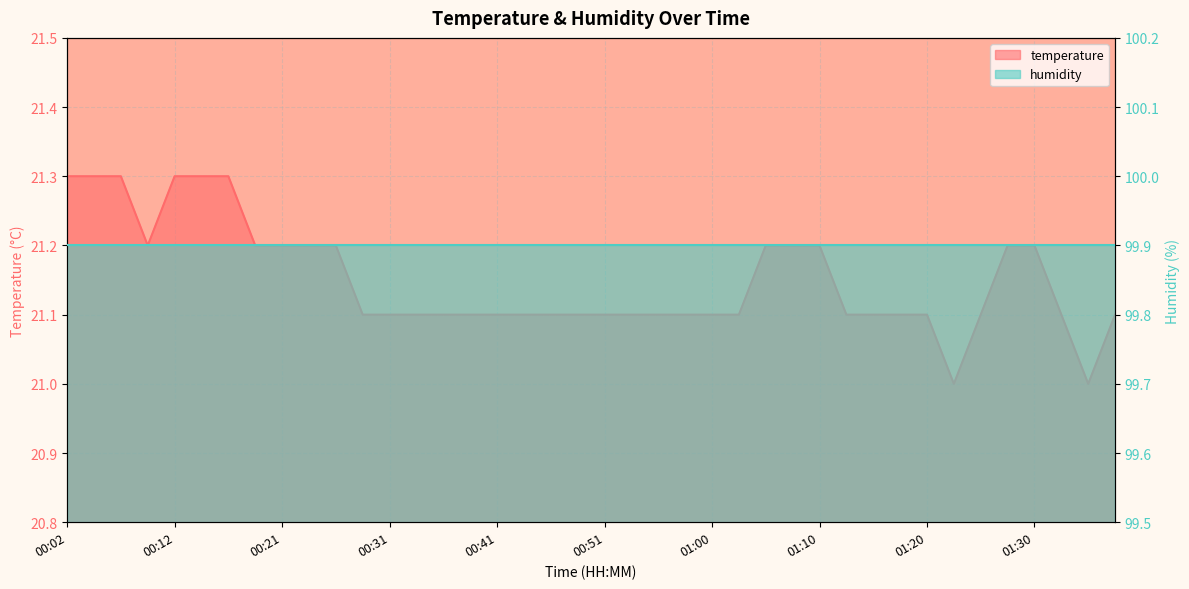

What is the sum of all values?

846.0